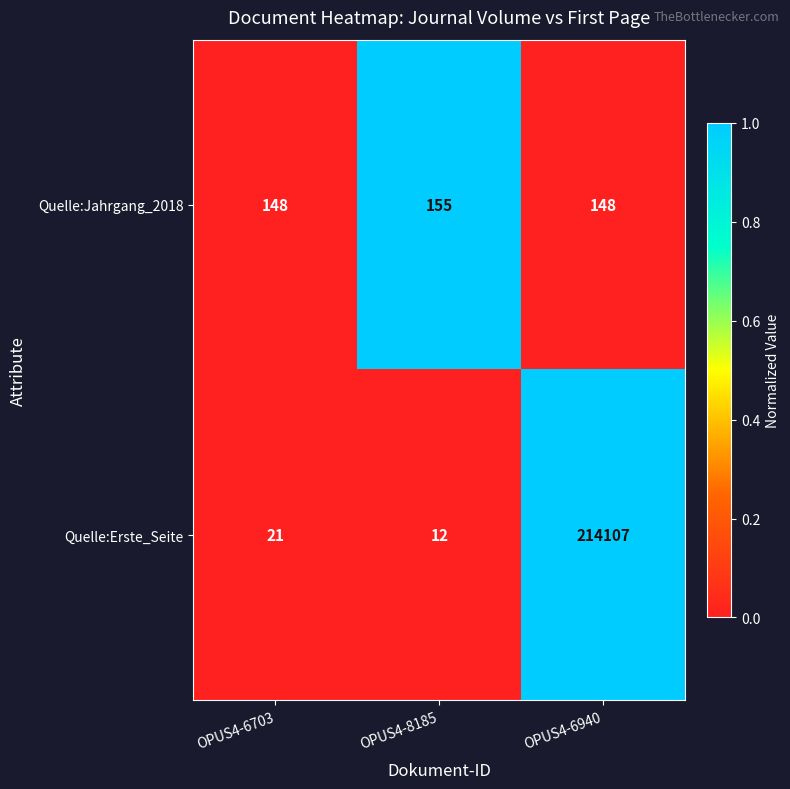

What is the difference between the highest and lowest values at OPUS4-6940?

213959